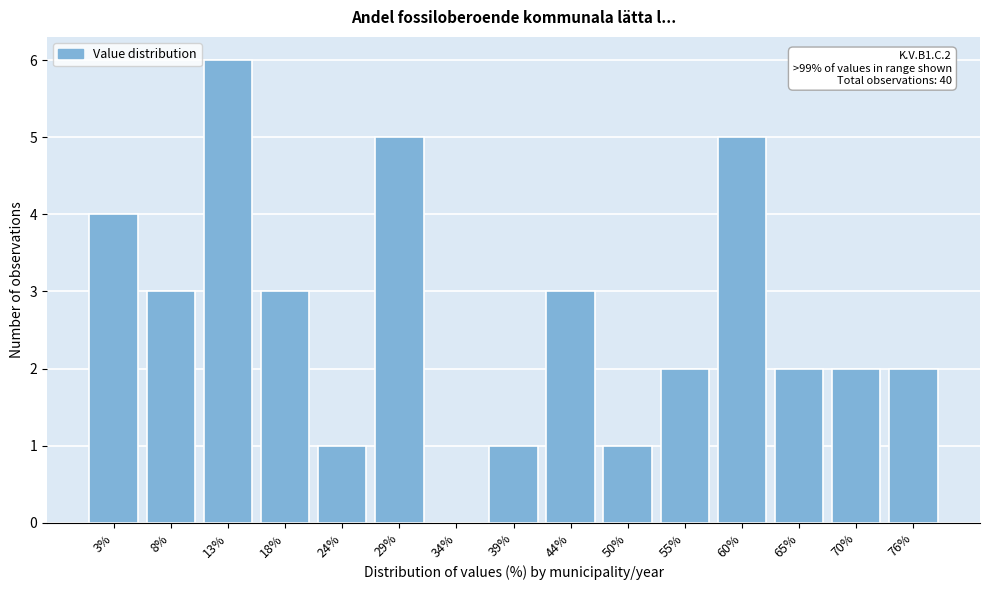

Reading right to left, transcribe all the data shown in this chart.

76%=2	70%=2	65%=2	60%=5	55%=2	50%=1	44%=3	39%=1	34%=0	29%=5	24%=1	18%=3	13%=6	8%=3	3%=4